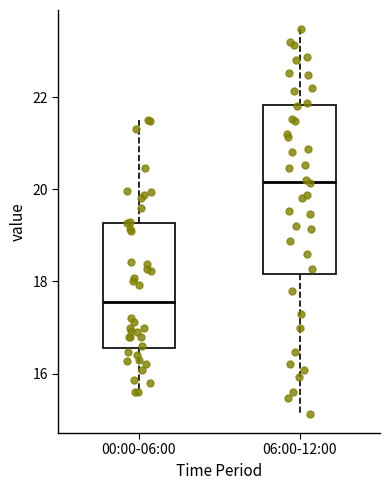

Which box's median line is the lowest?

00:00-06:00